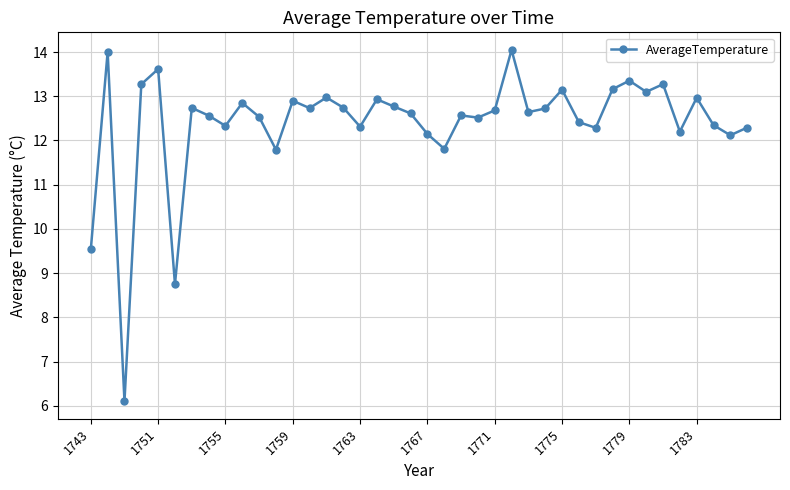

What is the smallest value displayed?

6.1